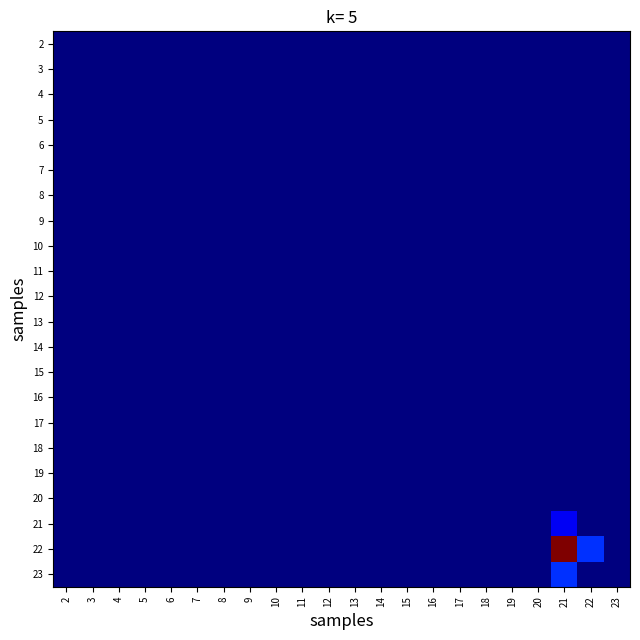

At which category is the sum across all series the highest?

21